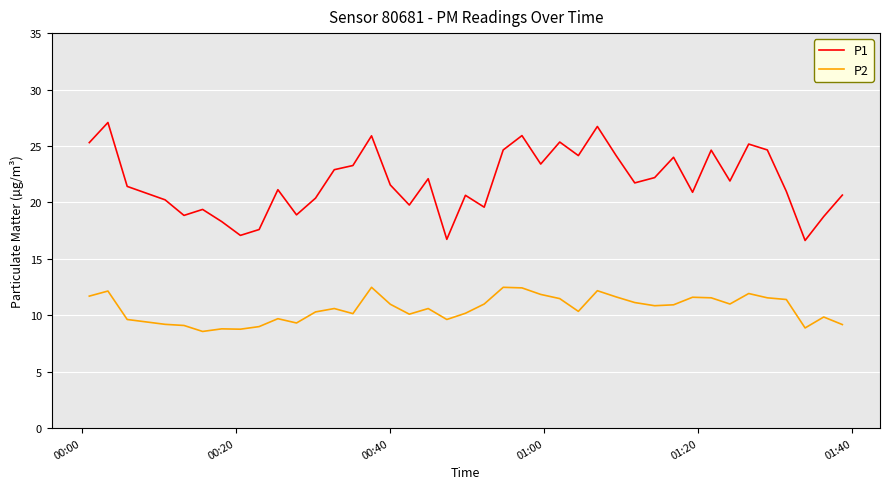

True or false: P2 and P1 cross at least once.

False